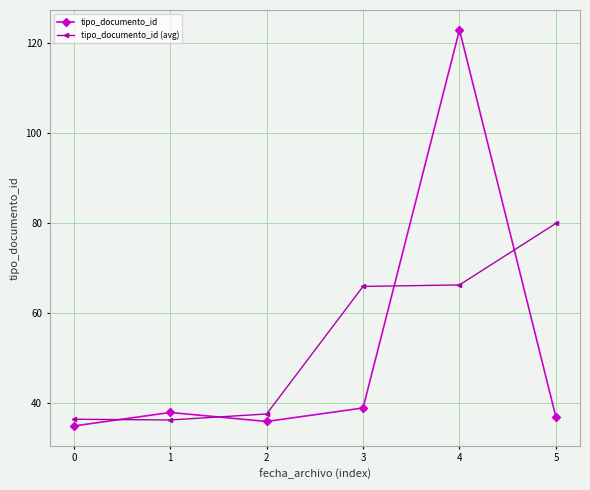

The tipo_documento_id (avg) series shows 36.5 at 0. True or false?

True